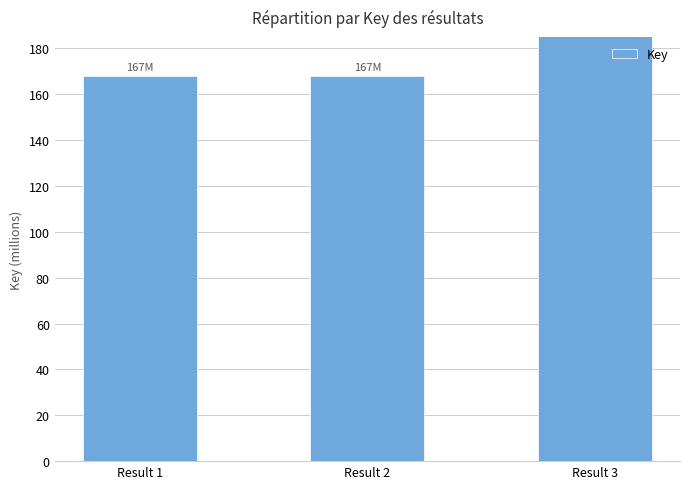

What is the minimum value shown in the chart?

167981666